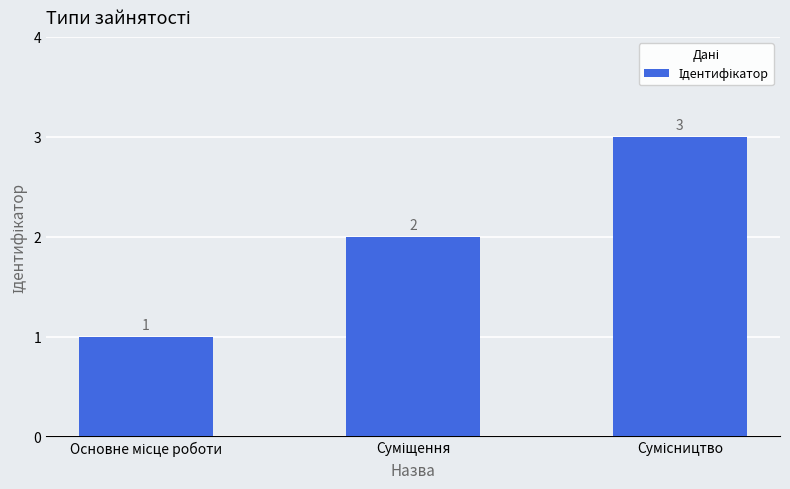

How many series are shown in this chart?

1